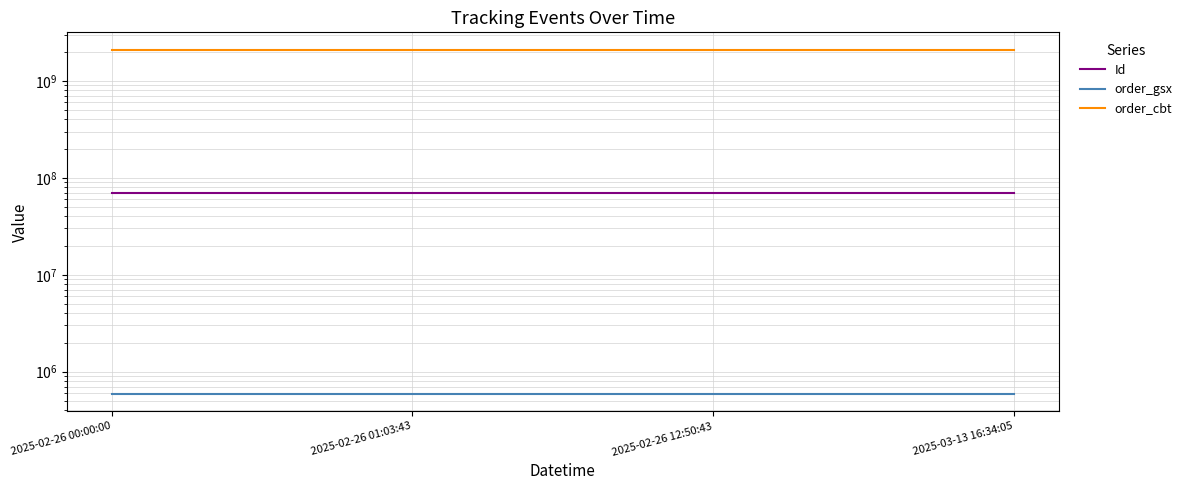

At which label does order_gsx reach its peak?

2025-02-26 00:00:00